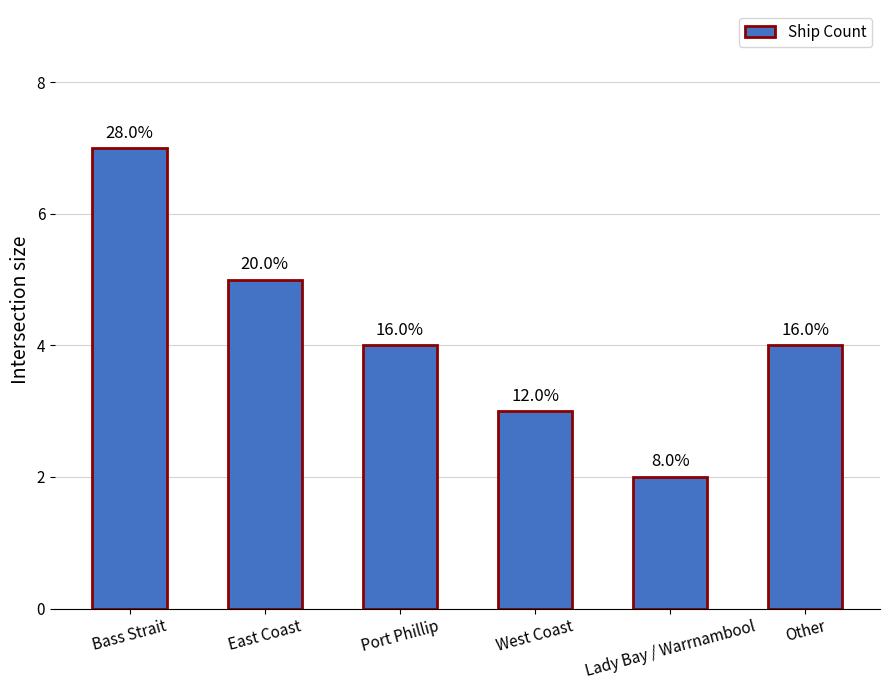

How many bars are there in total?

6